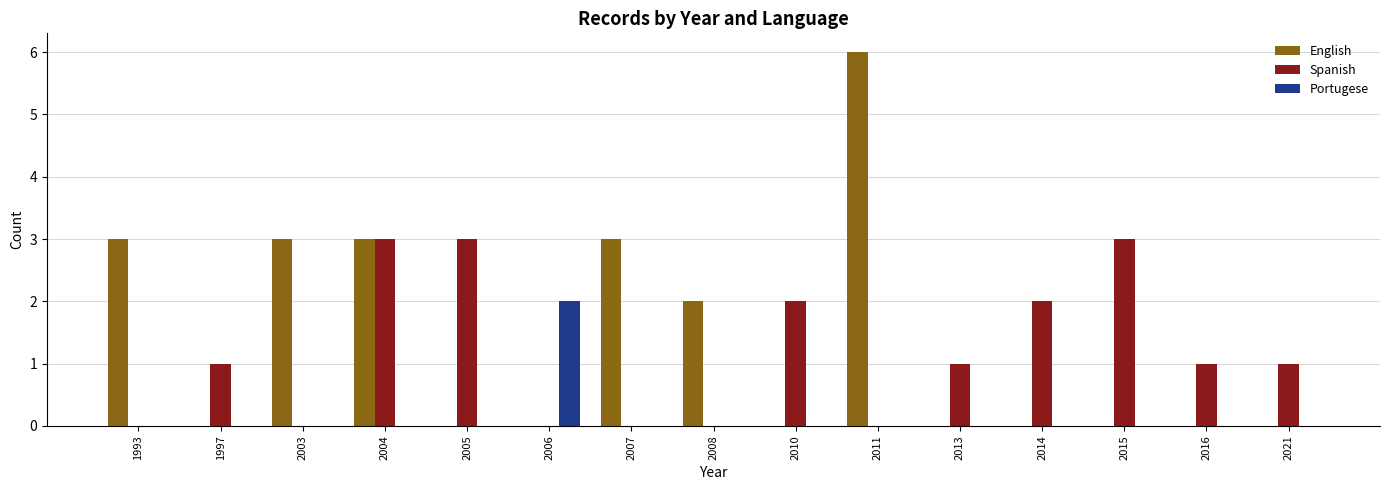

What is the total value across all series at 2007?

3